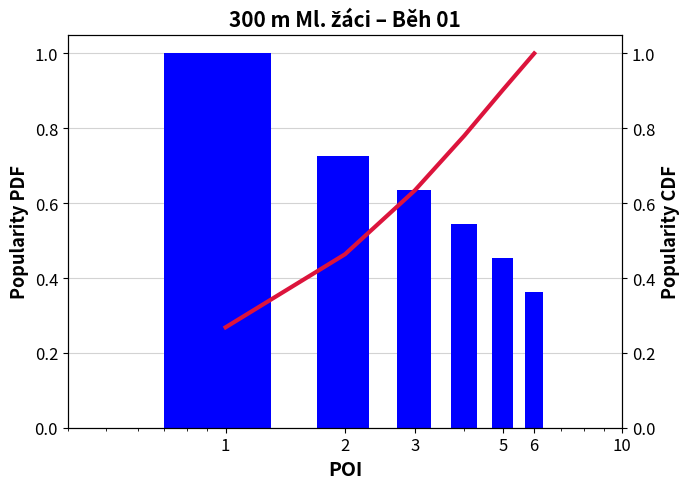

True or false: Výkon CDF has a value of 1.3 at 5.

False